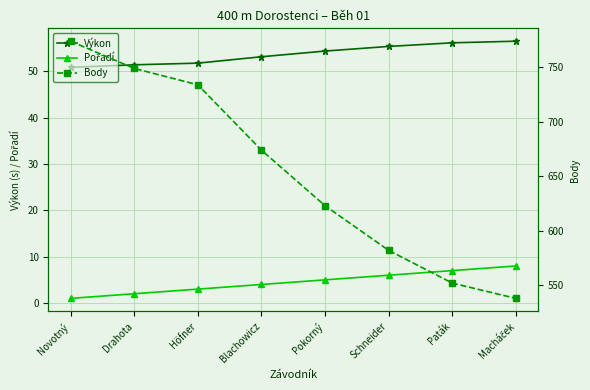

Which series has the largest range (max minus min)?

Body